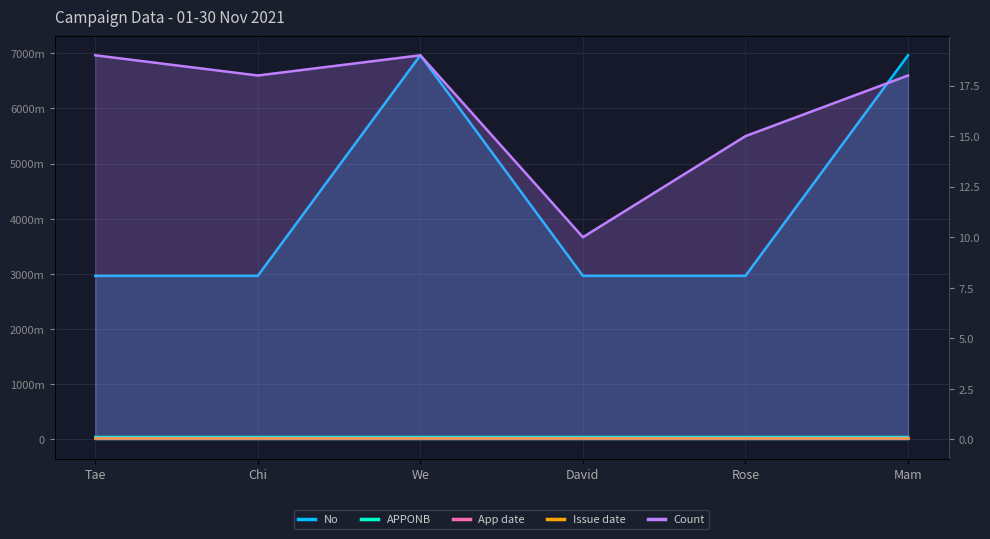

The value of APPONB at We is 20090821. True or false?

False